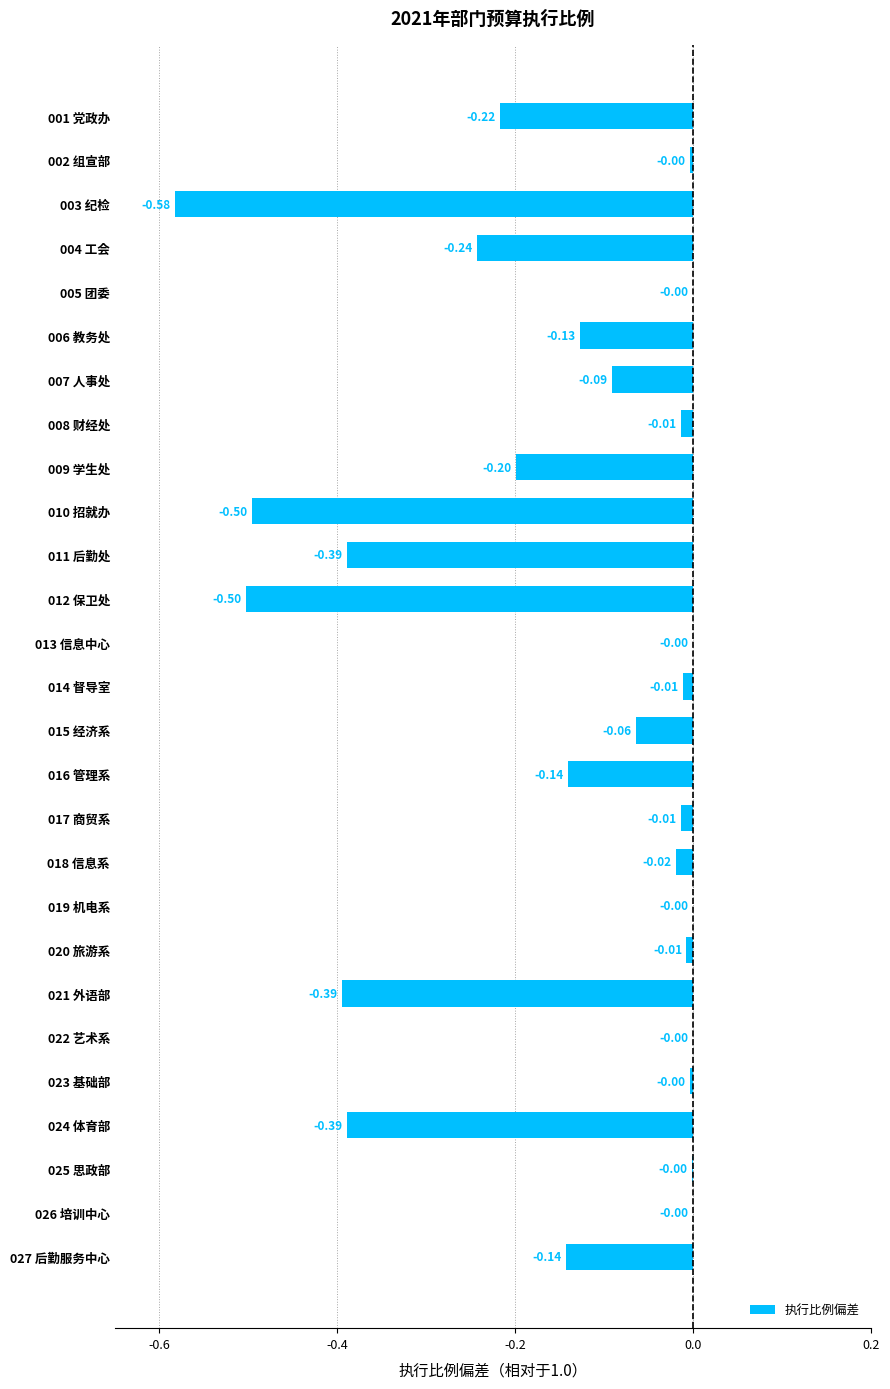

Between 003 纪检 and 014 督导室, which is larger?

014 督导室